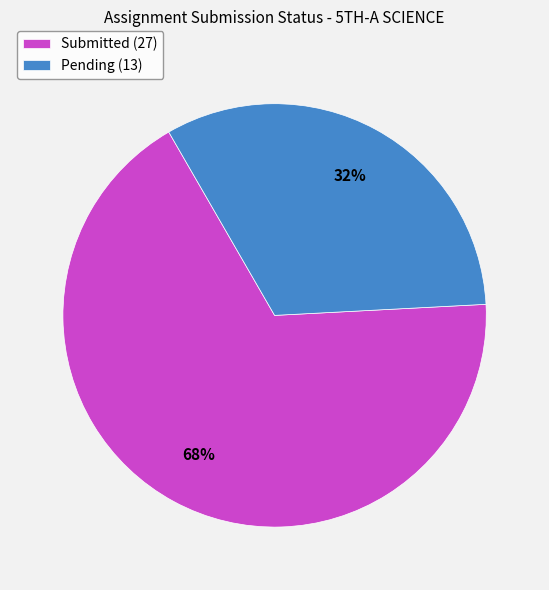

Between Submitted (27) and Pending (13), which is larger?

Submitted (27)